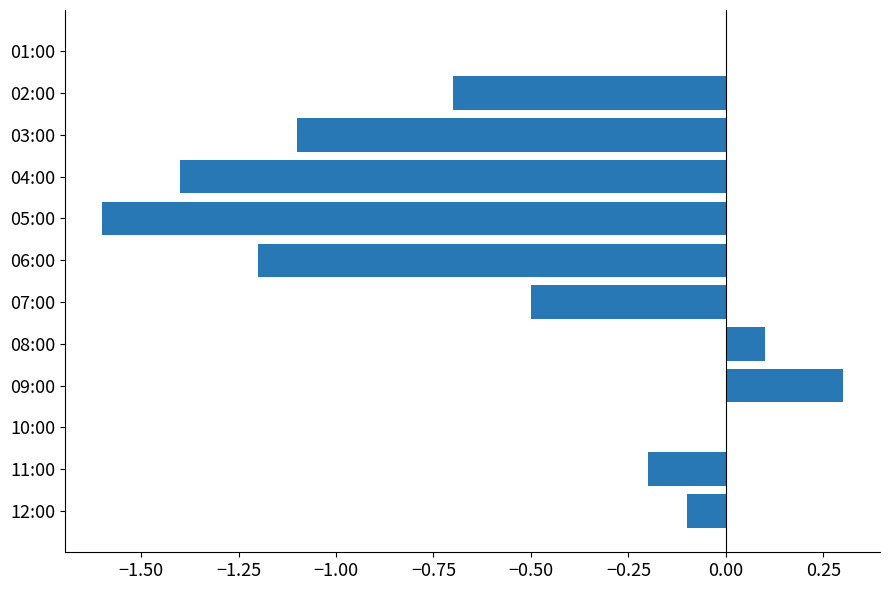

What is the sum of all values?

-6.4